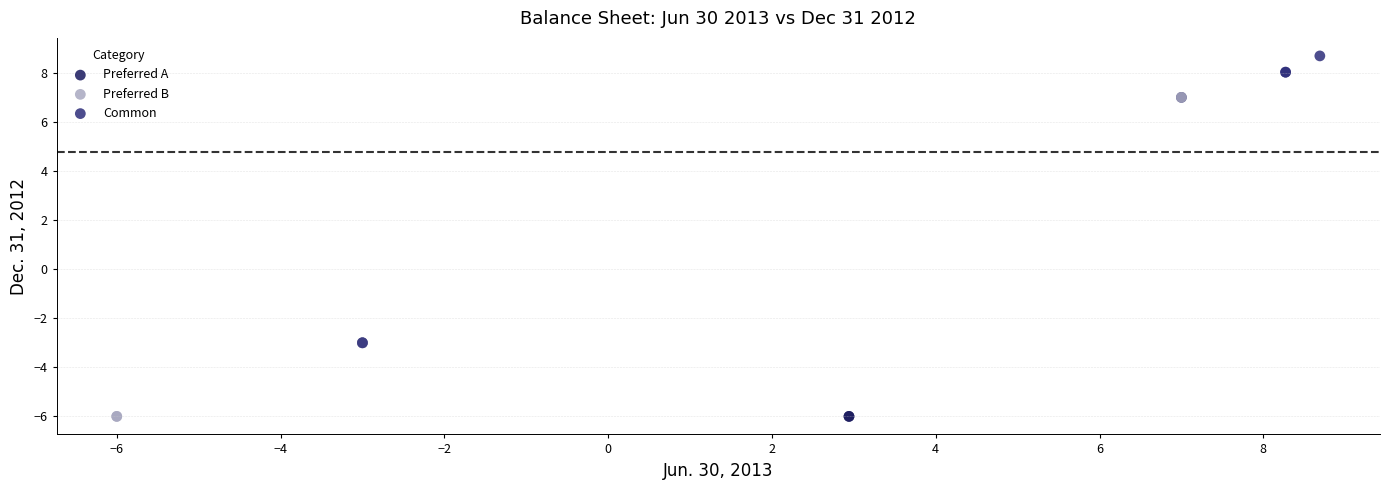

Which series contains the highest Y value?

Common